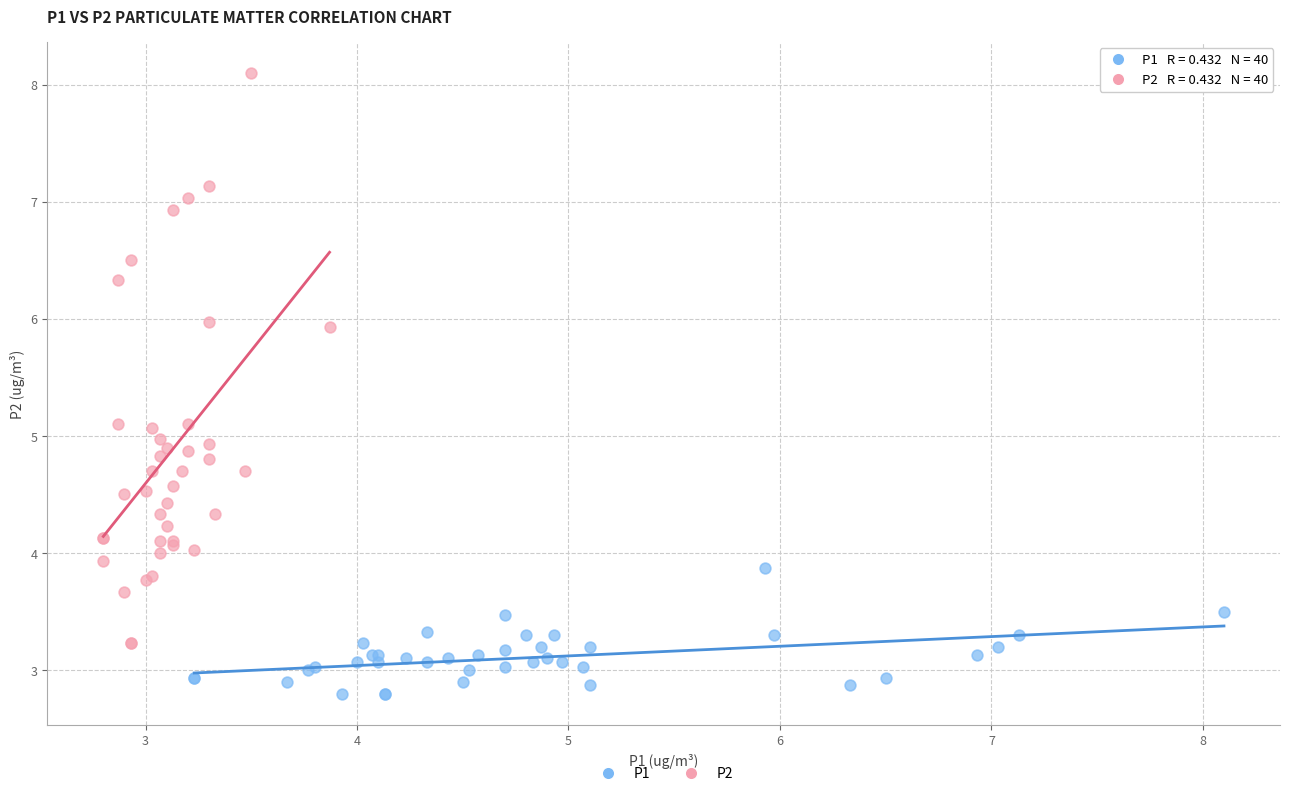

Which series has the largest Y range (max minus min)?

P2